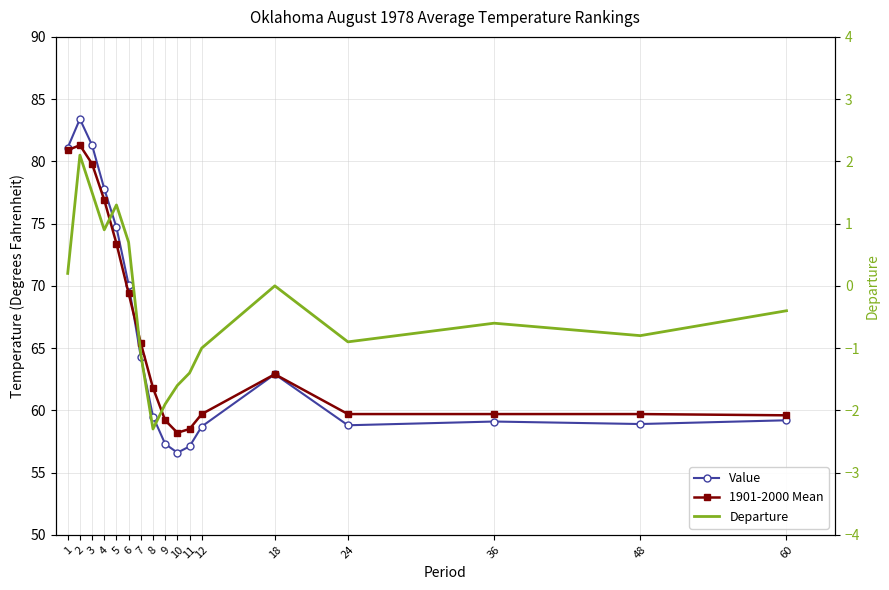

True or false: Value and Departure intersect in this chart.

False